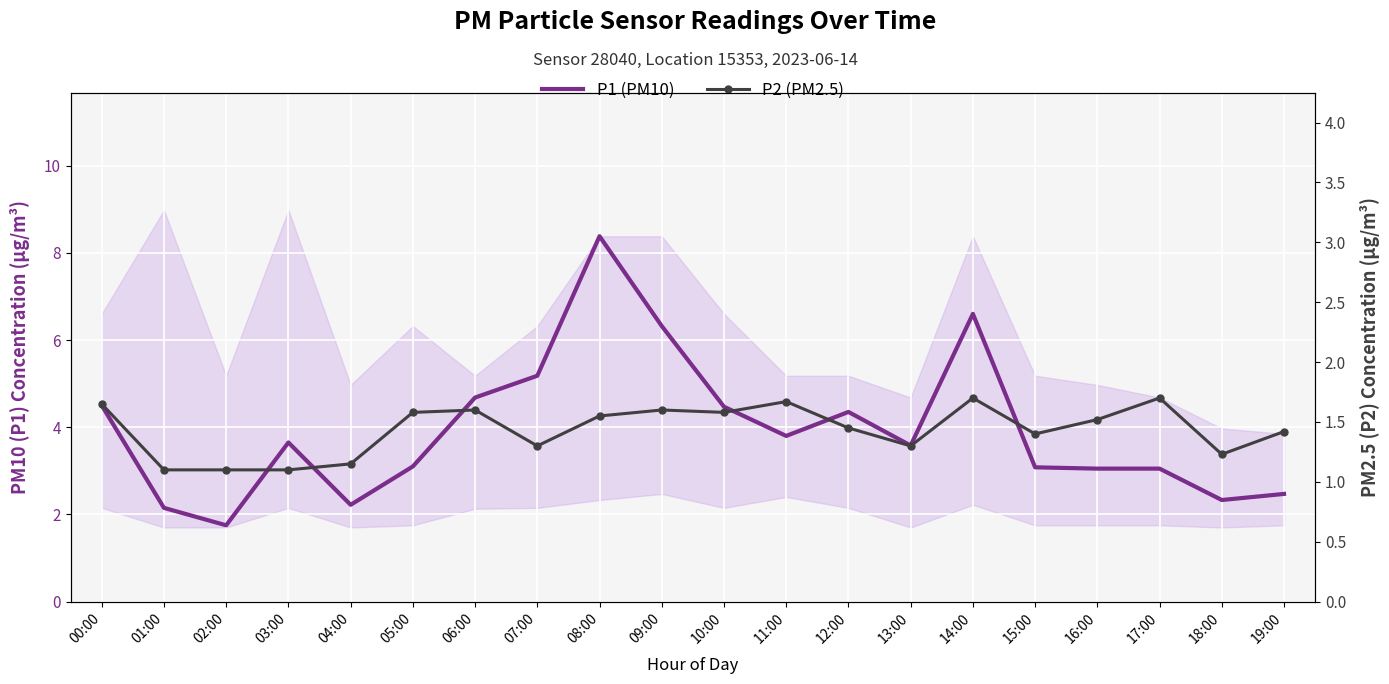

In P1 (PM10), how many points are lower than both neighbors (excluding endpoints)?

5